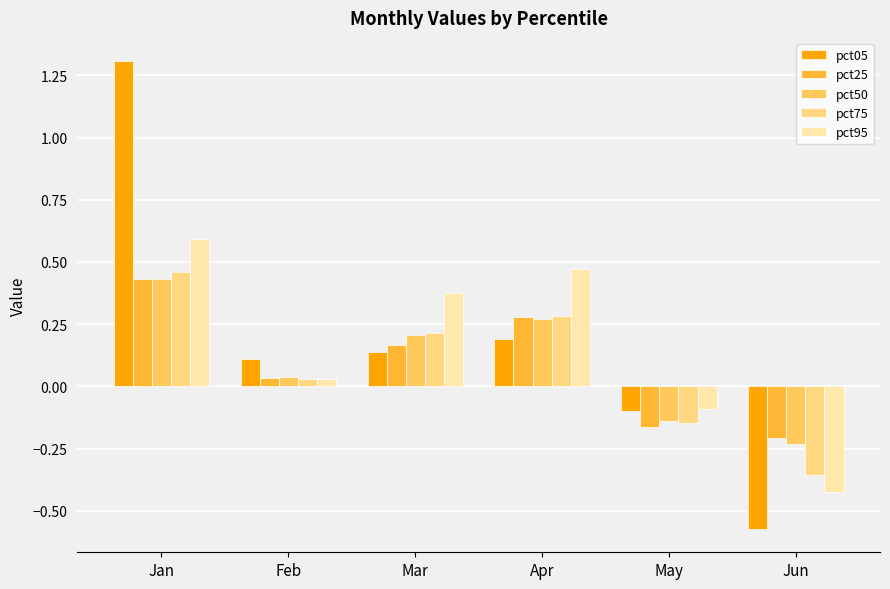

How many bars are there in each group?

5